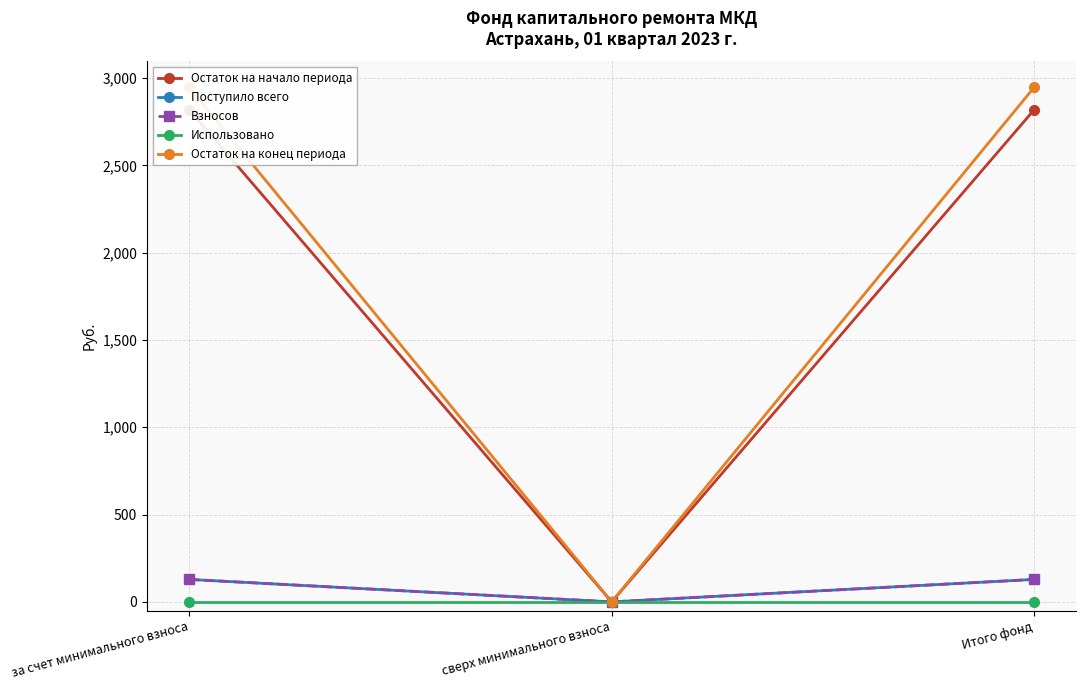

Does the chart display data point markers on the line(s)?

Yes